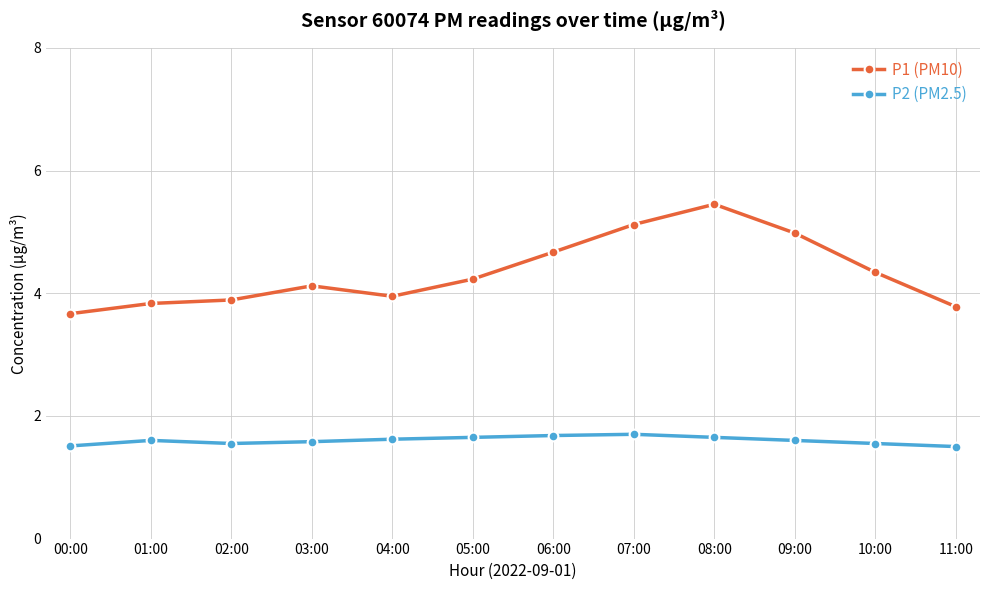

What is the label of the 9th point from the left?

08:00